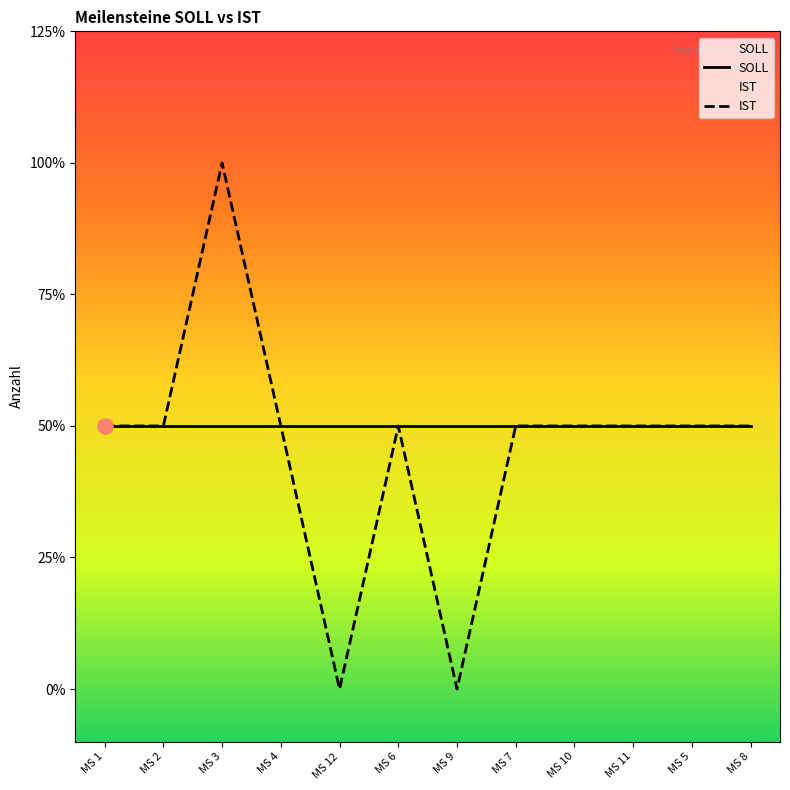

What is the ratio of the value at MS 4 to the value at MS 6?

1.0